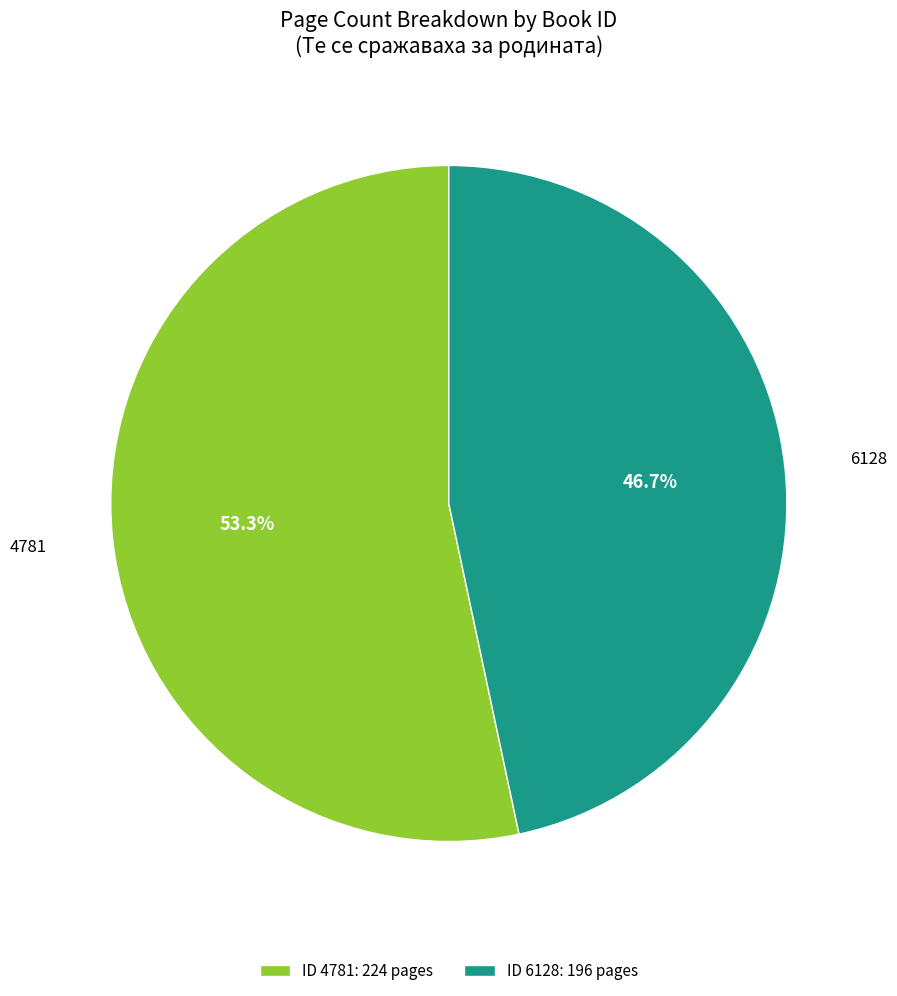

Which category has the biggest portion of the pie?

4781